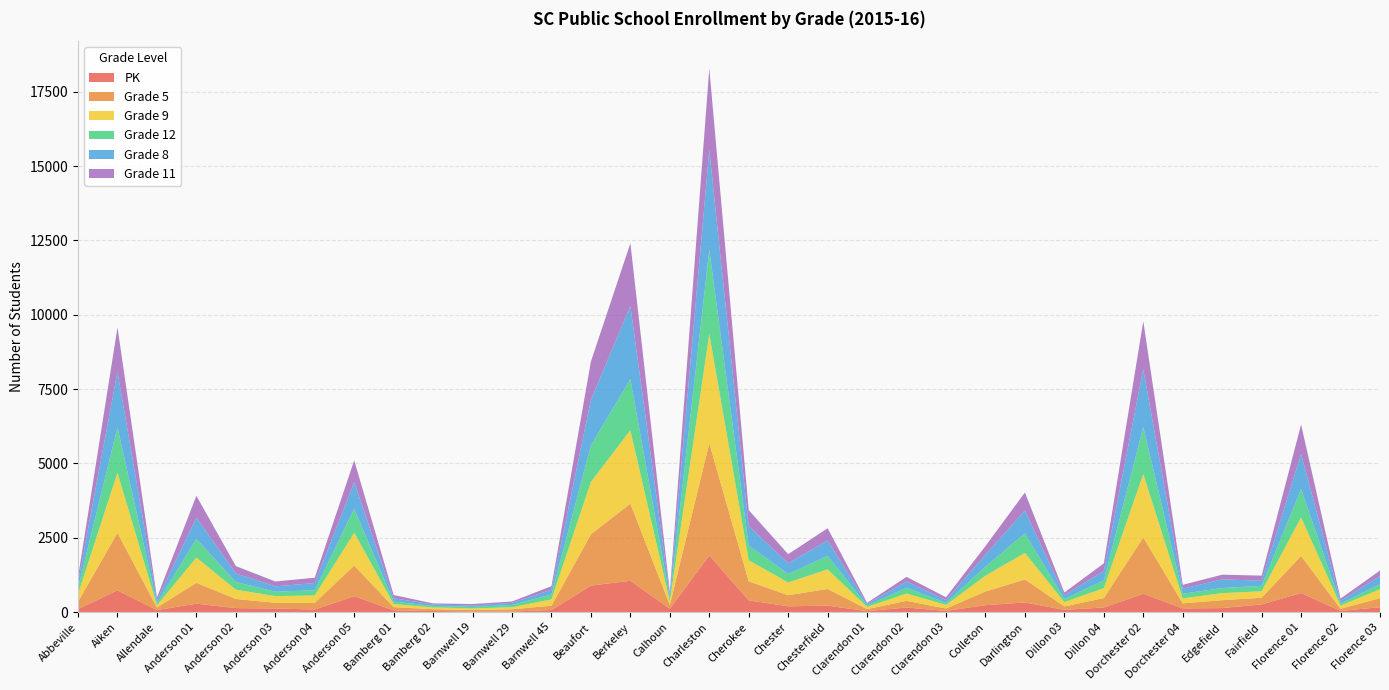

Reading right to left, transcribe all the data shown in this chart.

PK: Florence 03=165	Florence 02=41	Florence 01=643	Fairfield=259	Edgefield=136	Dorchester 04=125	Dorchester 02=619	Dillon 04=156	Dillon 03=77	Darlington=326	Colleton=234	Clarendon 03=41	Clarendon 02=155	Clarendon 01=34	Chesterfield=218	Chester=196	Cherokee=395	Charleston=1908	Calhoun=115	Berkeley=1055	Beaufort=891	Barnwell 45=71	Barnwell 29=18	Barnwell 19=20	Bamberg 02=37	Bamberg 01=61	Anderson 05=536	Anderson 04=88	Anderson 03=122	Anderson 02=135	Anderson 01=284	Allendale=71	Aiken=732	Abbeville=103
Grade 5: Florence 03=305	Florence 02=71	Florence 01=1247	Fairfield=224	Edgefield=265	Dorchester 04=171	Dorchester 02=1893	Dillon 04=316	Dillon 03=115	Darlington=773	Colleton=458	Clarendon 03=80	Clarendon 02=223	Clarendon 01=68	Chesterfield=561	Chester=373	Cherokee=640	Charleston=3771	Calhoun=125	Berkeley=2593	Beaufort=1726	Barnwell 45=144	Barnwell 29=76	Barnwell 19=49	Bamberg 02=60	Bamberg 01=106	Anderson 05=1030	Anderson 04=224	Anderson 03=192	Anderson 02=307	Anderson 01=700	Allendale=85	Aiken=1934	Abbeville=248
Grade 9: Florence 03=300	Florence 02=109	Florence 01=1295	Fairfield=219	Edgefield=238	Dorchester 04=166	Dorchester 02=2134	Dillon 04=336	Dillon 03=147	Darlington=895	Colleton=532	Clarendon 03=120	Clarendon 02=248	Clarendon 01=72	Chesterfield=659	Chester=429	Cherokee=708	Charleston=3676	Calhoun=119	Berkeley=2467	Beaufort=1764	Barnwell 45=213	Barnwell 29=71	Barnwell 19=55	Bamberg 02=60	Bamberg 01=106	Anderson 05=1103	Anderson 04=248	Anderson 03=225	Anderson 02=313	Anderson 01=850	Allendale=74	Aiken=2021	Abbeville=262
Grade 12: Florence 03=167	Florence 02=69	Florence 01=952	Fairfield=184	Edgefield=171	Dorchester 04=155	Dorchester 02=1579	Dillon 04=259	Dillon 03=102	Darlington=655	Colleton=305	Clarendon 03=64	Clarendon 02=196	Clarendon 01=46	Chesterfield=453	Chester=284	Cherokee=496	Charleston=2824	Calhoun=106	Berkeley=1719	Beaufort=1228	Barnwell 45=165	Barnwell 29=77	Barnwell 19=49	Bamberg 02=51	Bamberg 01=81	Anderson 05=805	Anderson 04=176	Anderson 03=147	Anderson 02=257	Anderson 01=625	Allendale=72	Aiken=1525	Abbeville=200
Grade 8: Florence 03=280	Florence 02=90	Florence 01=1179	Fairfield=173	Edgefield=291	Dorchester 04=169	Dorchester 02=1947	Dillon 04=316	Dillon 03=127	Darlington=764	Colleton=403	Clarendon 03=100	Clarendon 02=209	Clarendon 01=56	Chesterfield=518	Chester=361	Cherokee=653	Charleston=3359	Calhoun=126	Berkeley=2464	Beaufort=1529	Barnwell 45=161	Barnwell 29=67	Barnwell 19=51	Bamberg 02=49	Bamberg 01=113	Anderson 05=895	Anderson 04=242	Anderson 03=181	Anderson 02=290	Anderson 01=717	Allendale=106	Aiken=1871	Abbeville=189
Grade 11: Florence 03=183	Florence 02=74	Florence 01=989	Fairfield=168	Edgefield=158	Dorchester 04=131	Dorchester 02=1608	Dillon 04=256	Dillon 03=91	Darlington=609	Colleton=289	Clarendon 03=93	Clarendon 02=155	Clarendon 01=37	Chesterfield=411	Chester=305	Cherokee=536	Charleston=2745	Calhoun=97	Berkeley=2103	Beaufort=1290	Barnwell 45=119	Barnwell 29=48	Barnwell 19=48	Bamberg 02=36	Bamberg 01=108	Anderson 05=734	Anderson 04=179	Anderson 03=163	Anderson 02=246	Anderson 01=735	Allendale=85	Aiken=1490	Abbeville=176